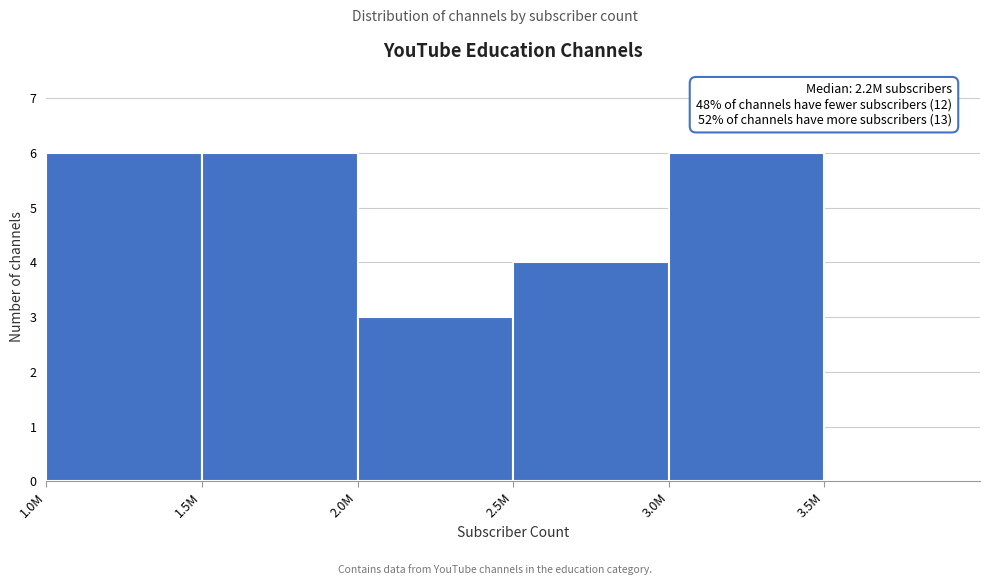

Reading left to right, extract all data points from this chart.

1.0M=6	1.5M=6	2.0M=3	2.5M=4	3.0M=6	3.5M=0